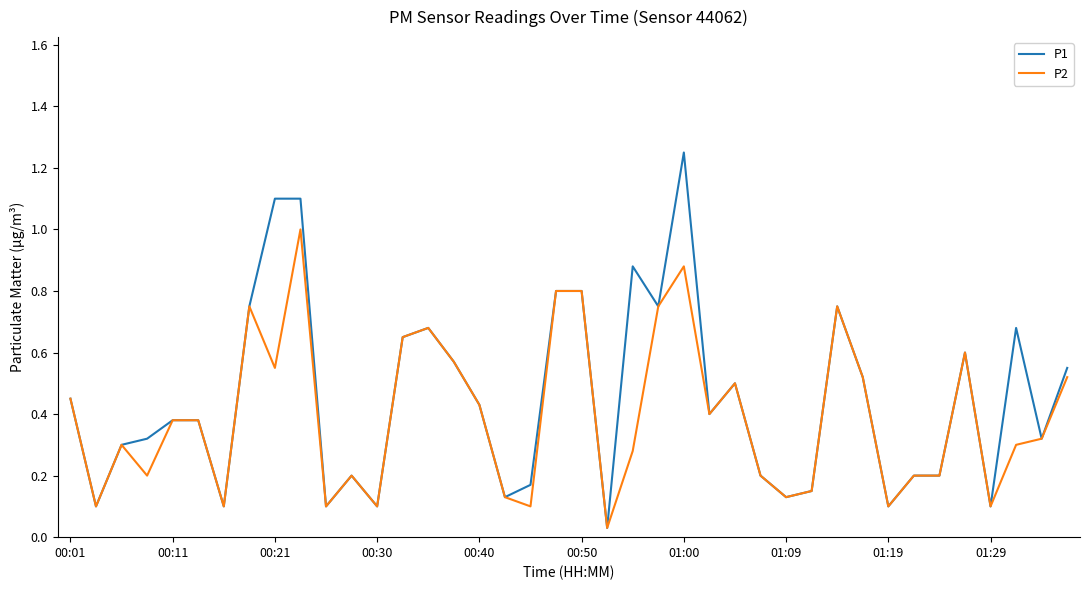

List the series in order of their overall mean, lowest first.

P2, P1